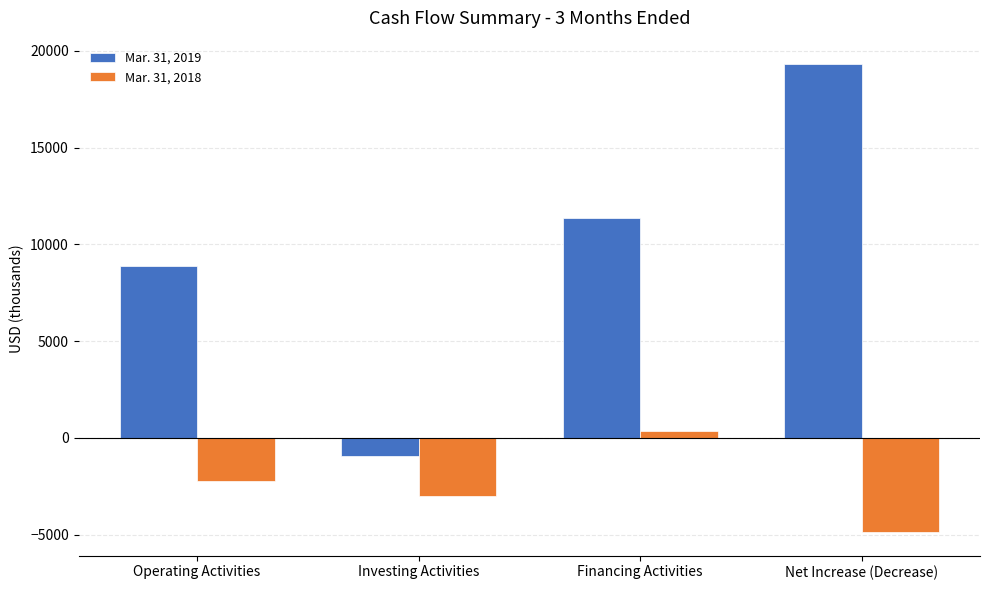

Reading left to right, transcribe all the data shown in this chart.

Mar. 31, 2019: Operating Activities=8905	Investing Activities=-930	Financing Activities=11339	Net Increase (Decrease)=19314
Mar. 31, 2018: Operating Activities=-2224	Investing Activities=-2995	Financing Activities=342	Net Increase (Decrease)=-4877